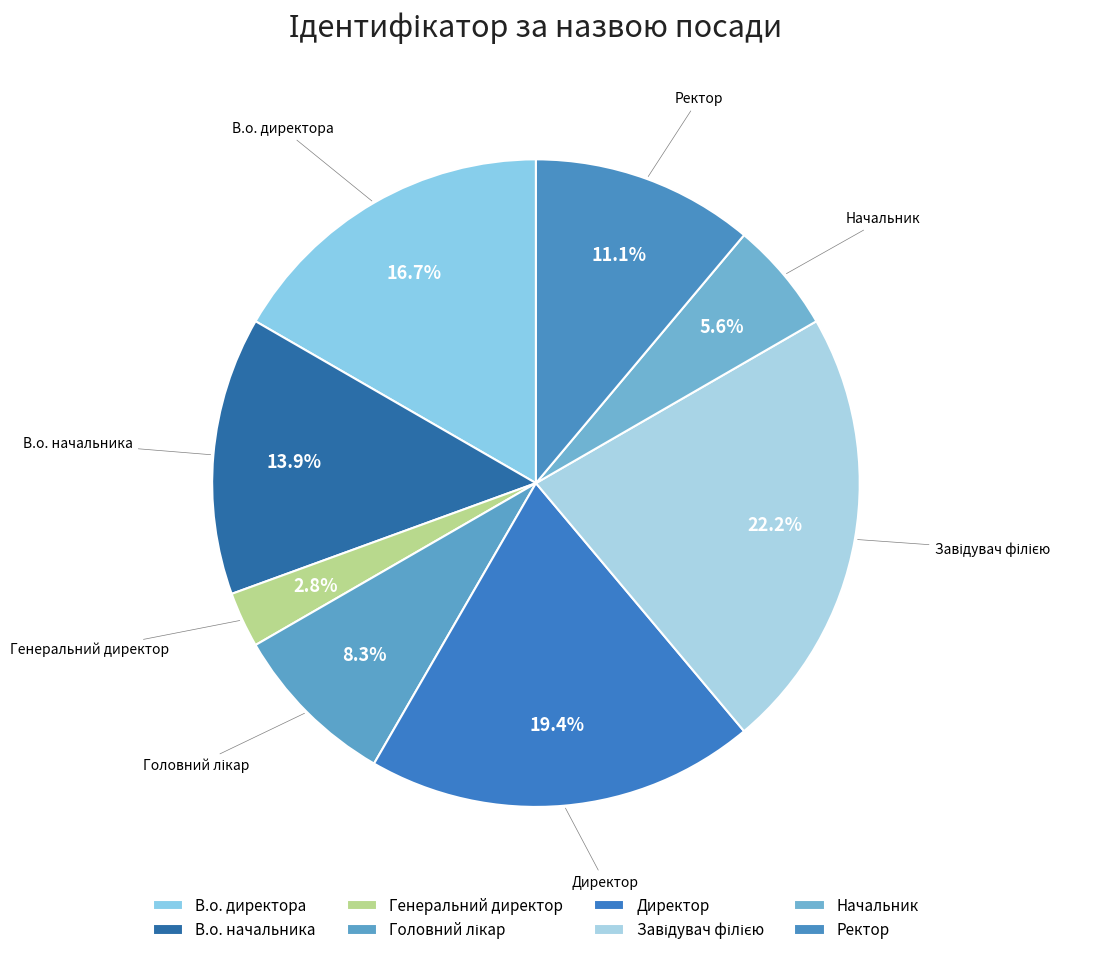

True or false: Ректор accounts for 11% of the total.

True